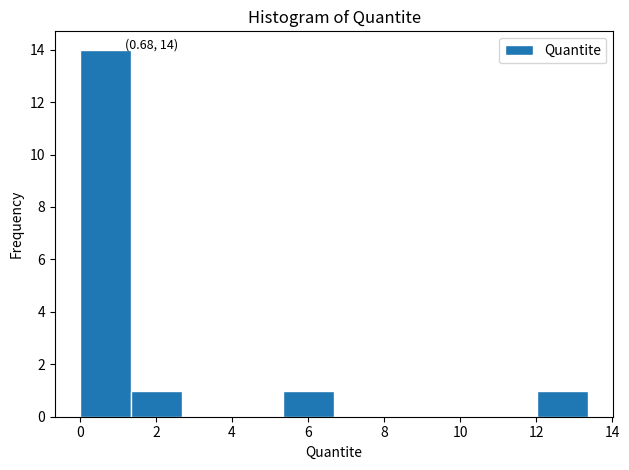

Which range on the x-axis has the tallest bar?

0.0 to 1.4